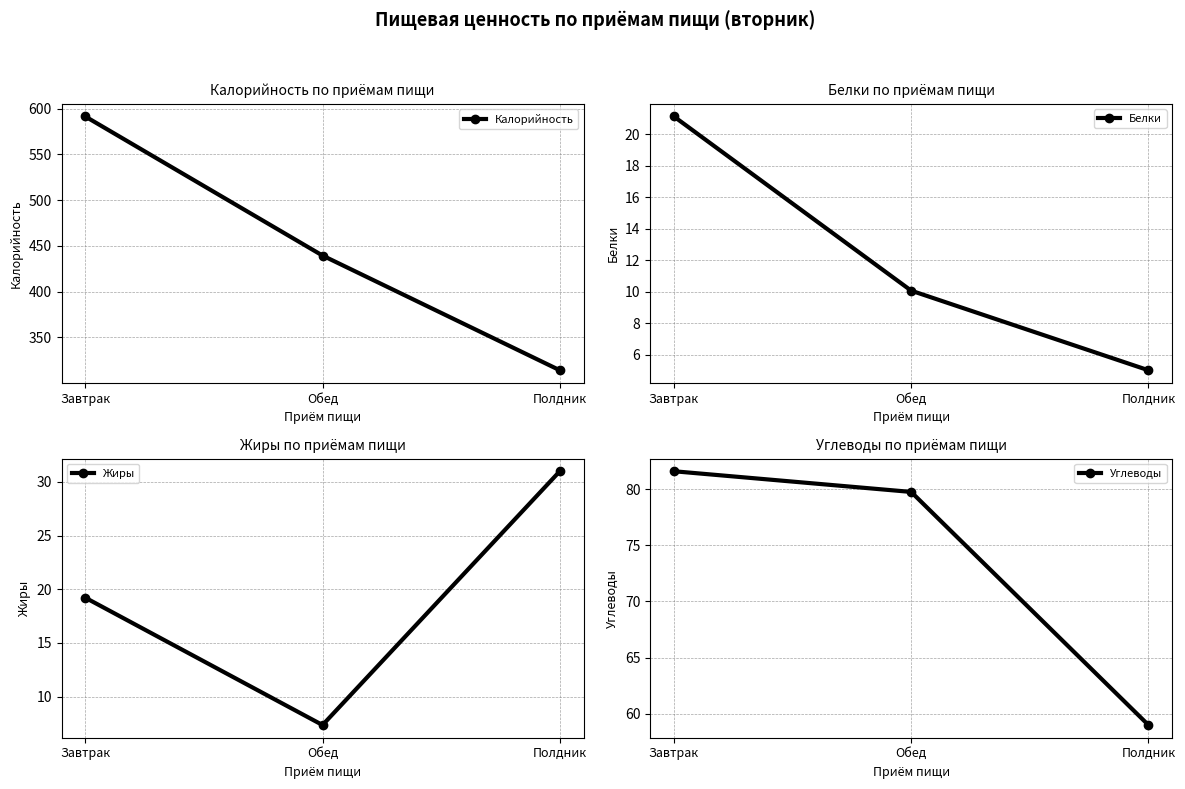

What is the average value of the Жиры series?

19.2